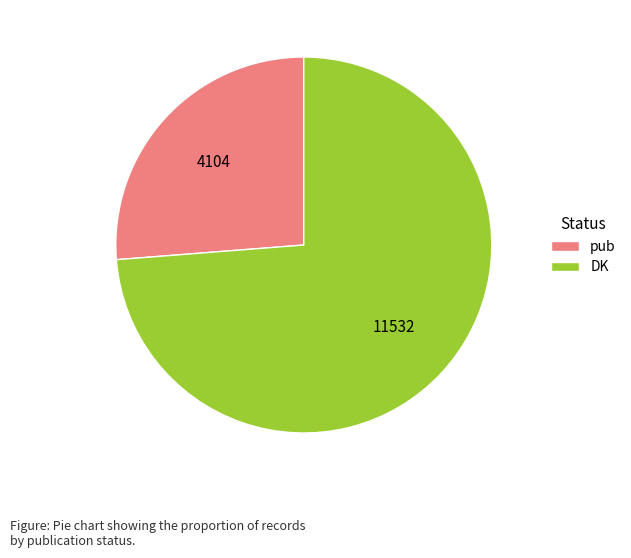

True or false: pub accounts for 21% of the total.

False